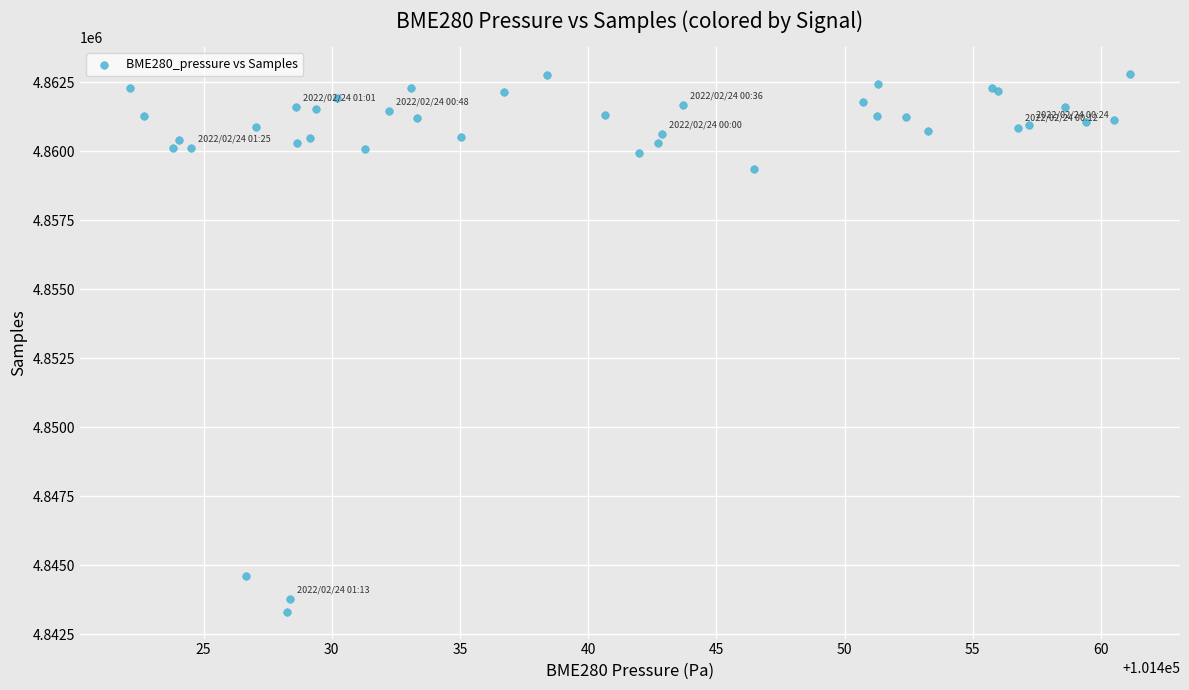

What Y value in the scatter plot is closest to 4853065?

4859353